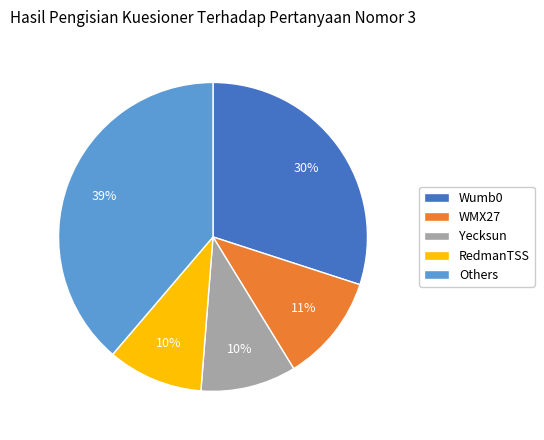

Is there any slice that represents more than half of the pie?

No